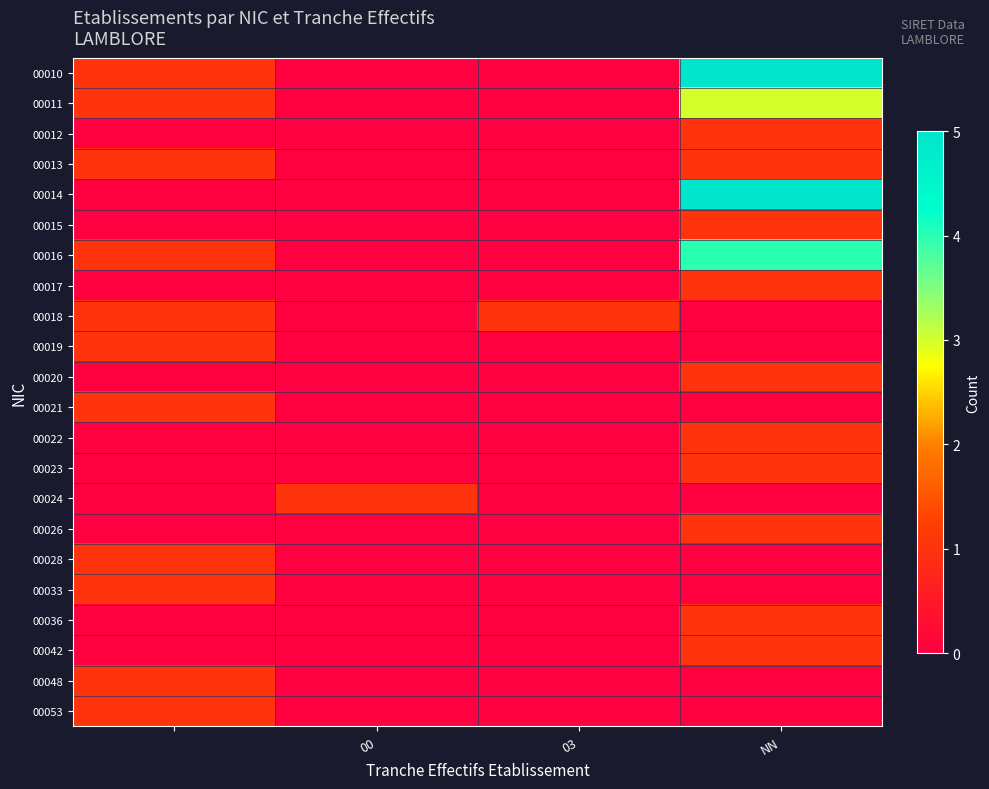

How many data points does each series have?

4